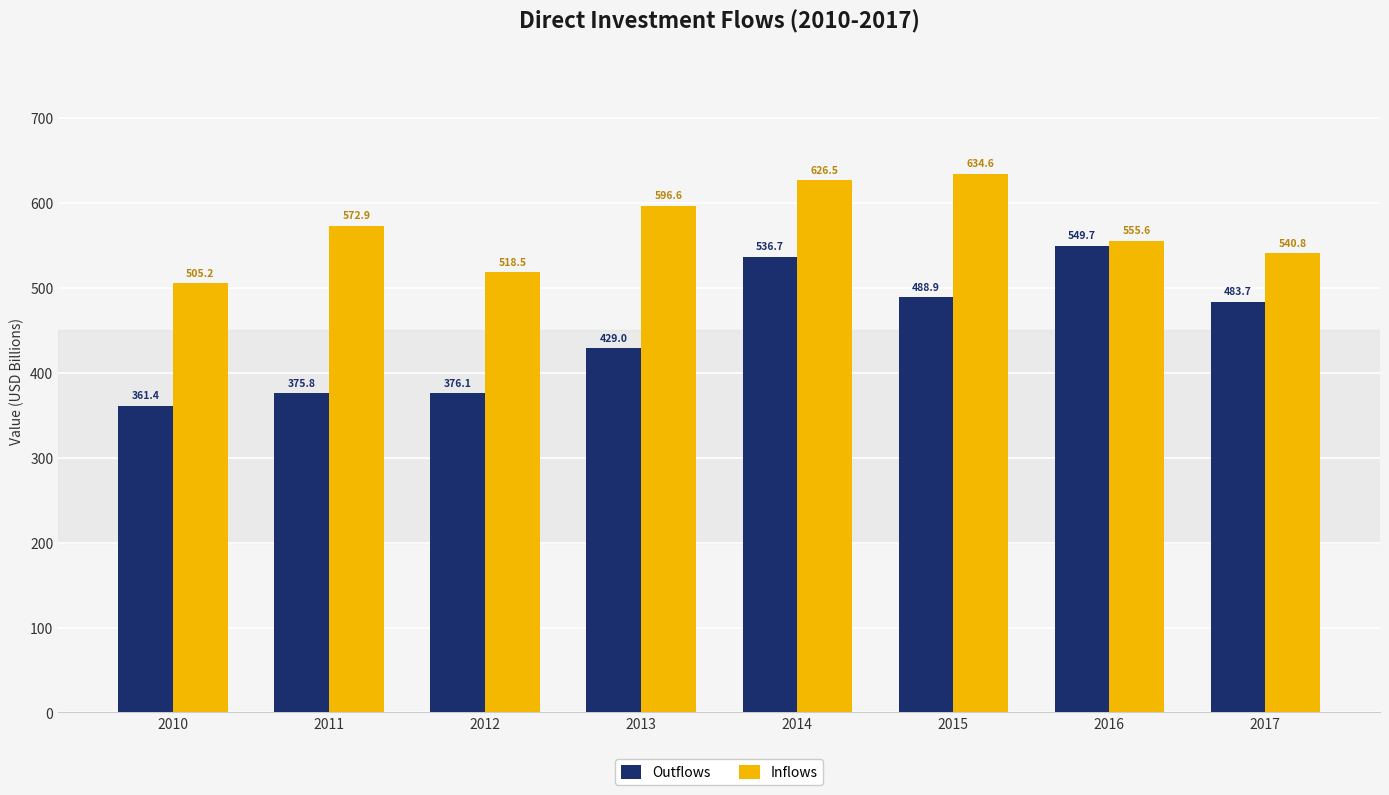

How many groups of bars are there?

8